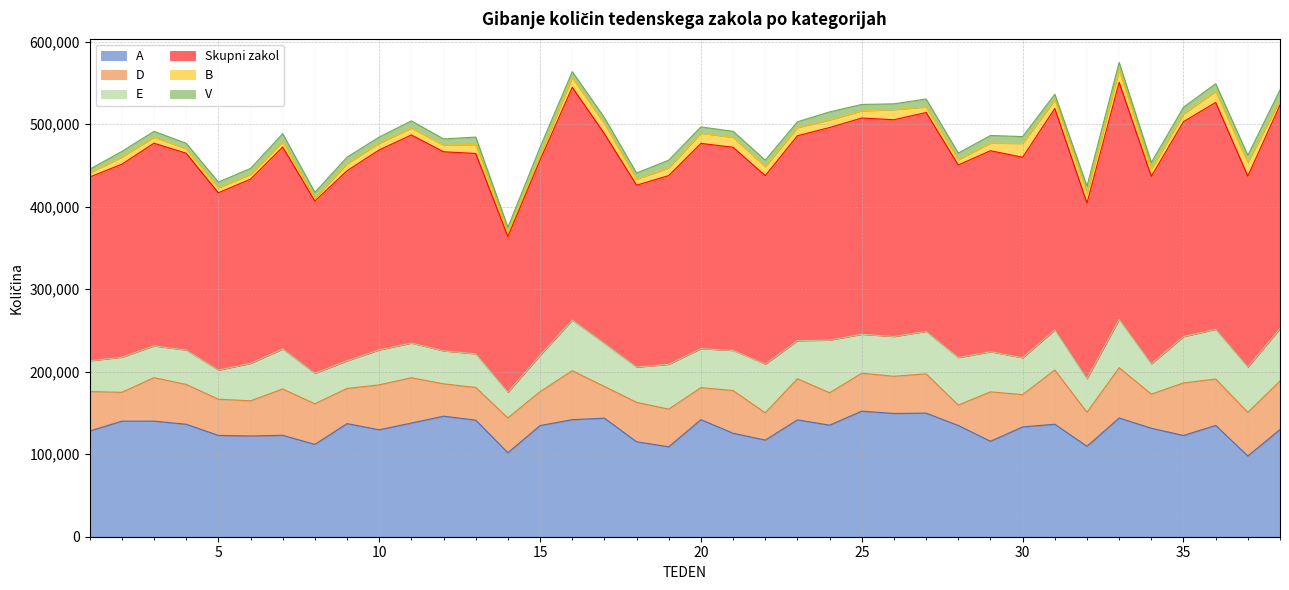

Which category has the highest value in the D series?

31